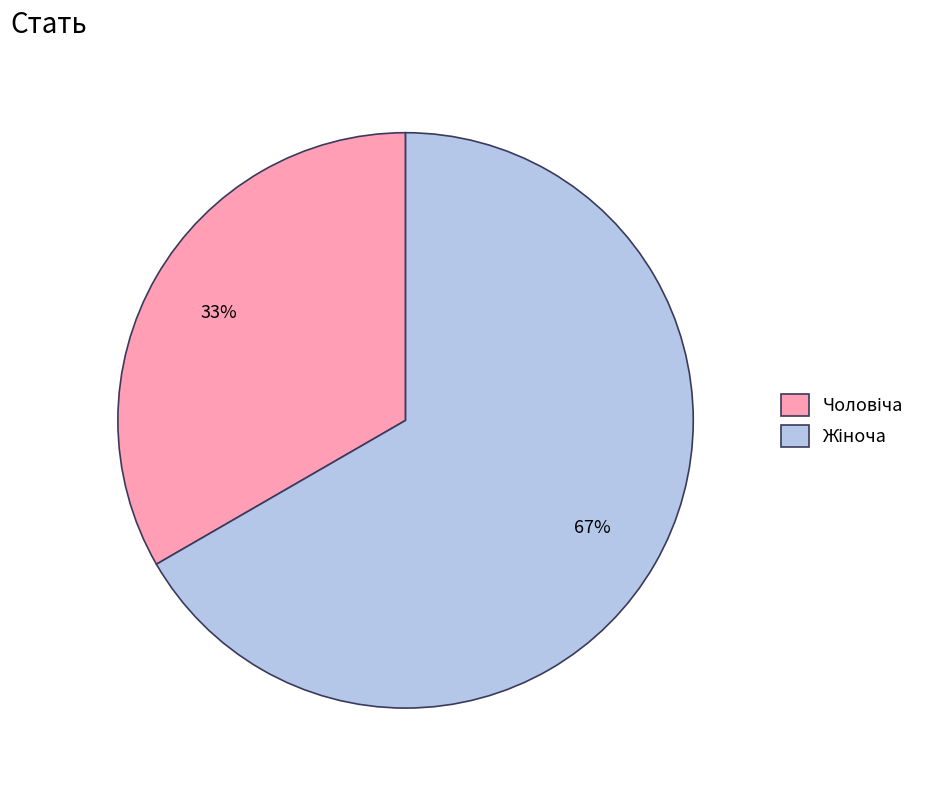

Does any single category account for the majority?

Yes